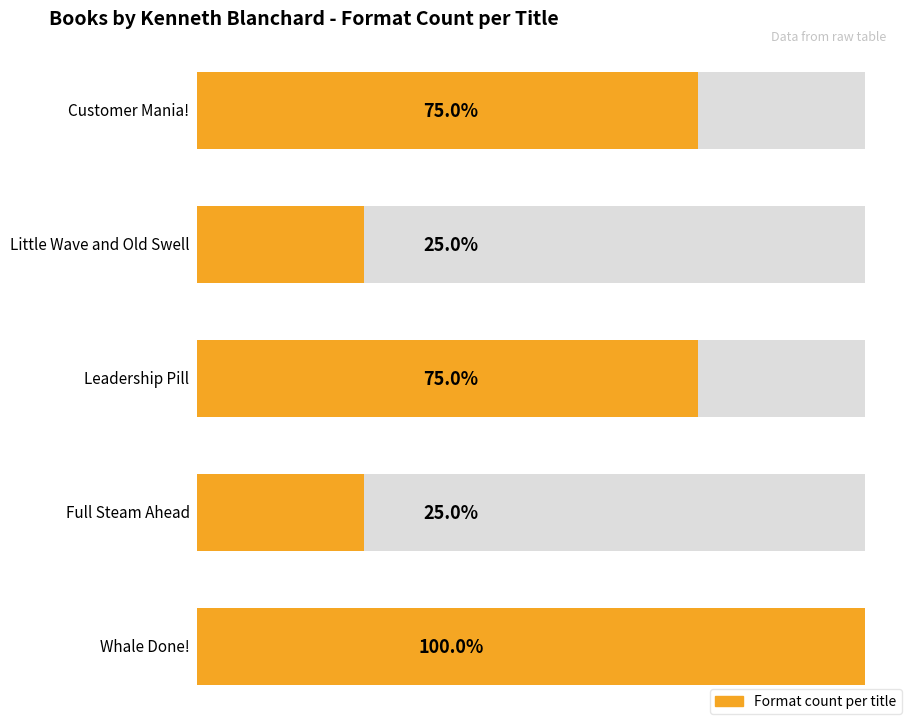

What position from the right is Whale Done!?

1